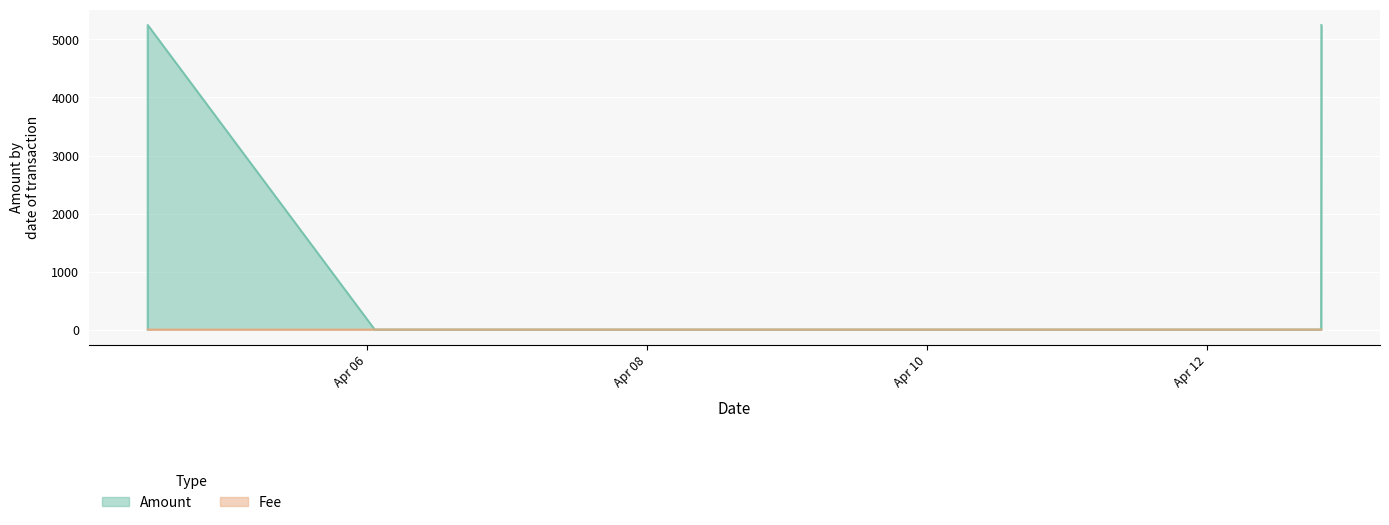

What is the highest value of the Amount series?

5250.1